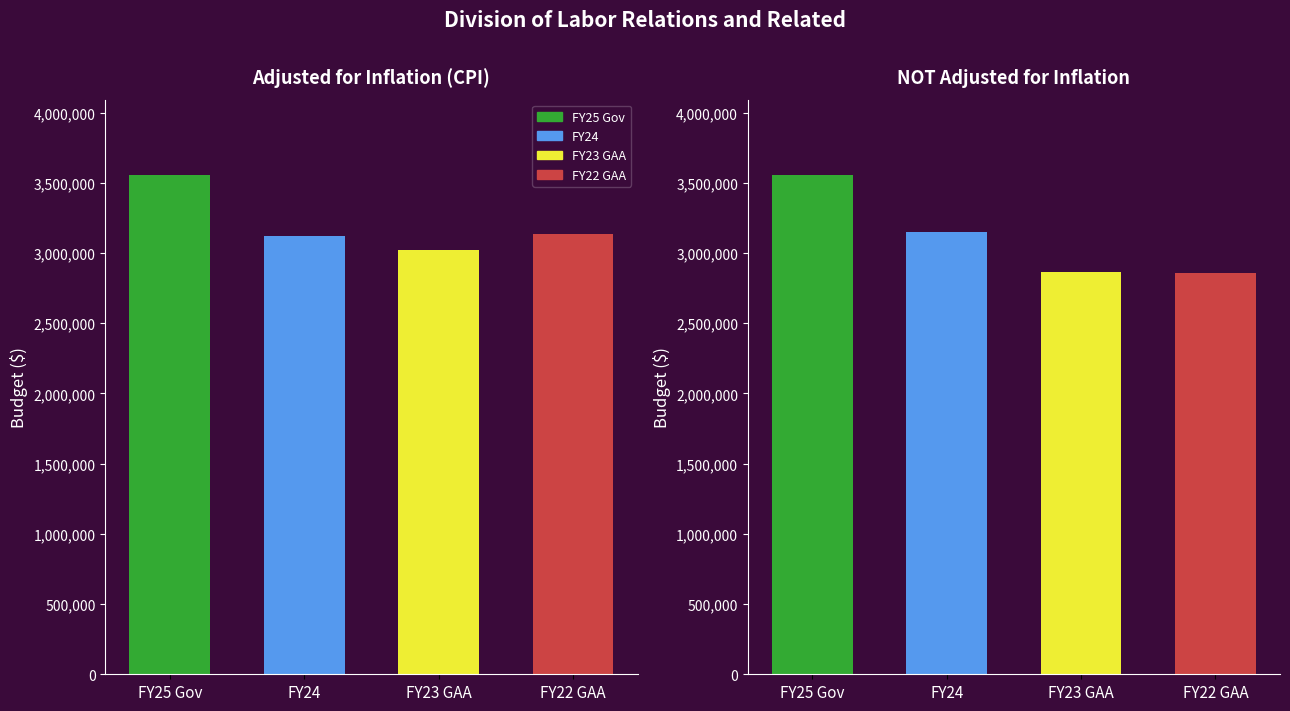

What is the value of the NOT Adjusted for Inflation bar at the 3rd from the left?

2867189